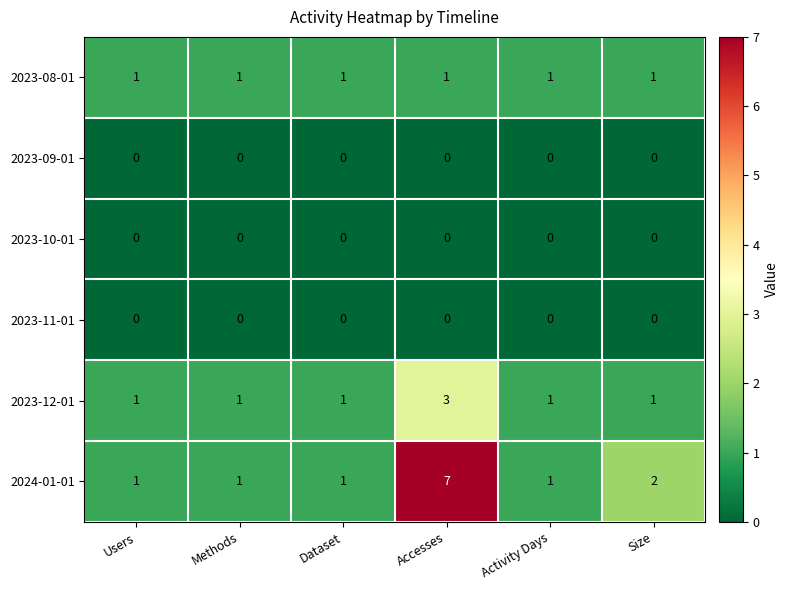

At how many categories does at least one series exceed 6?

1